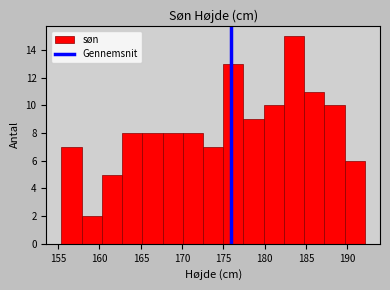

Which range on the x-axis has the tallest bar?

182.5 to 185.0